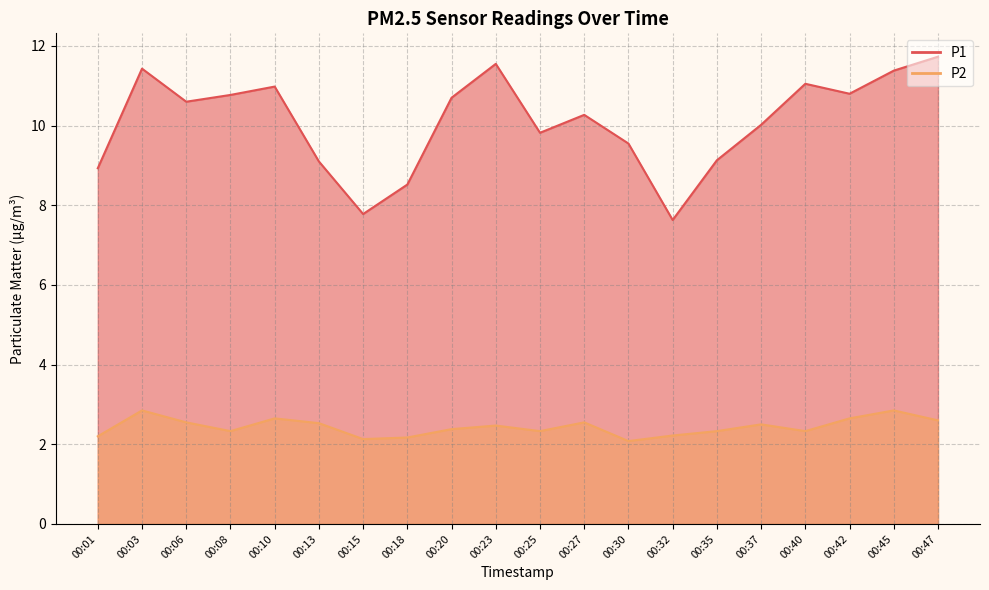

How many P2 values are between 2 and 3?

20